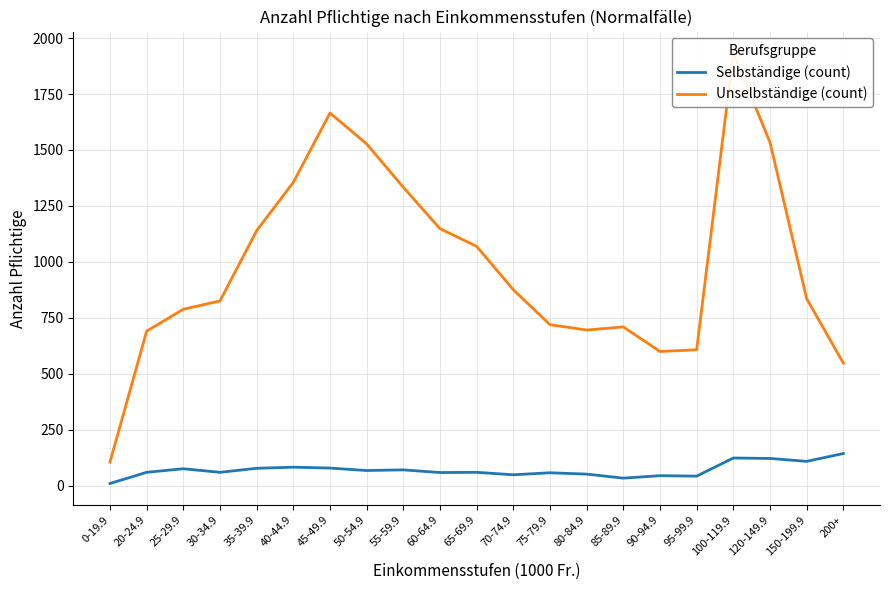

The Unselbständige (count) series shows 607 at 95-99.9. True or false?

True